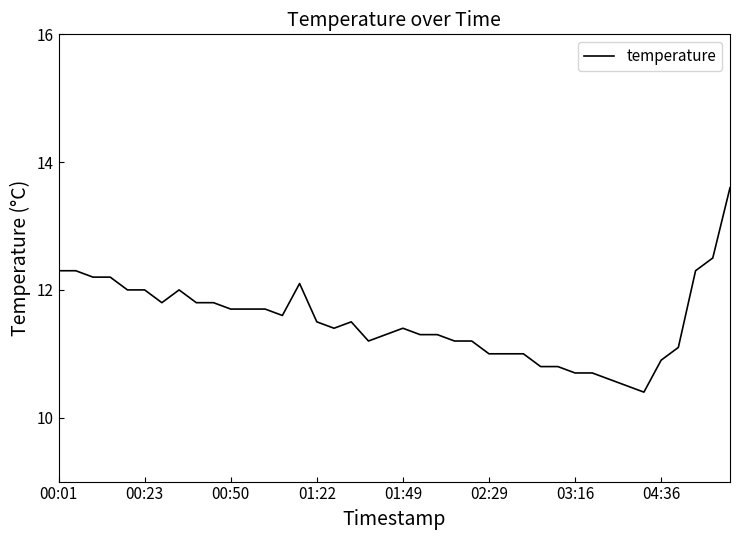

What is the difference between the maximum and minimum values?

3.2